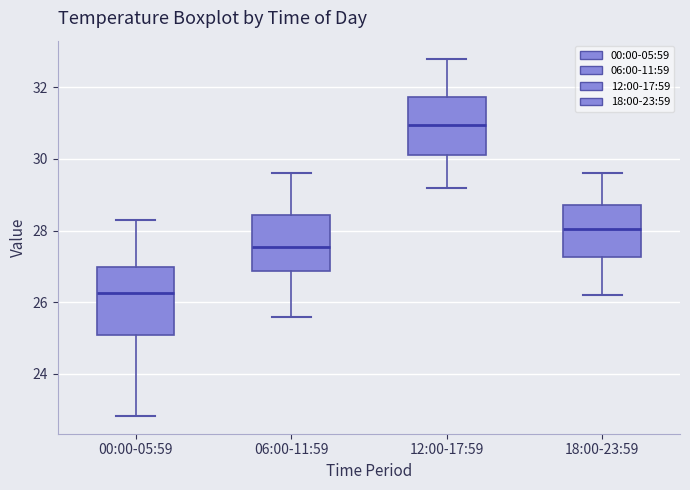

Comparing the boxes themselves (not the whiskers), which one is the tallest?

00:00-05:59